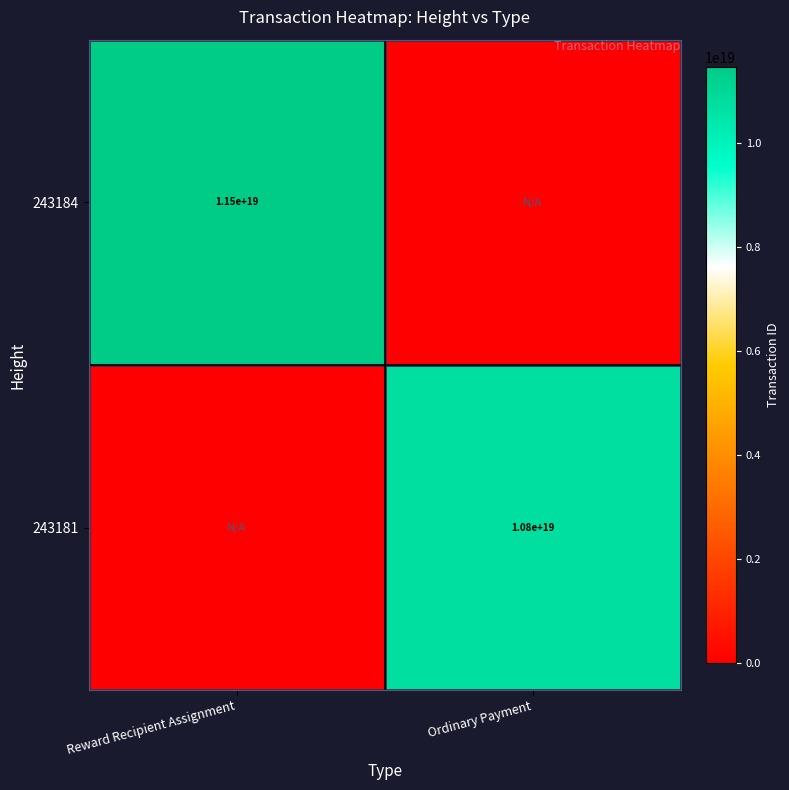

Is it true that 243181 equals 10800000000000000000 at Ordinary Payment?

True